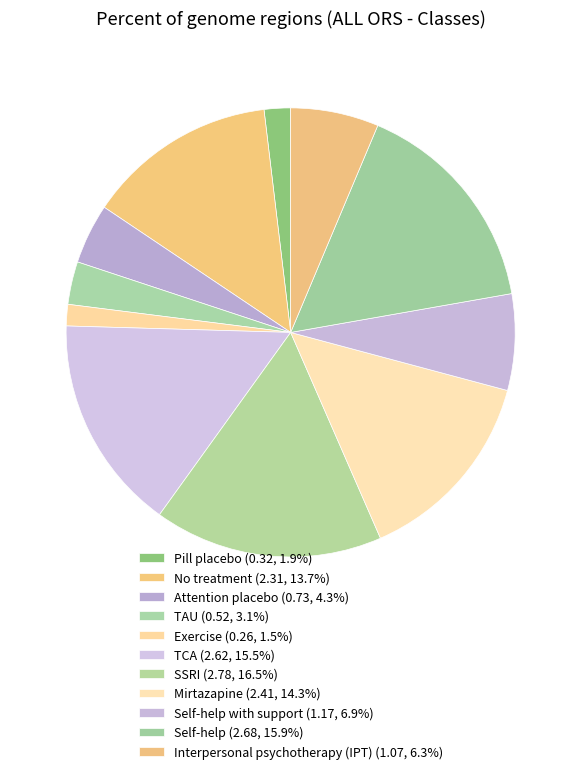

How many slices are in this pie chart?

11